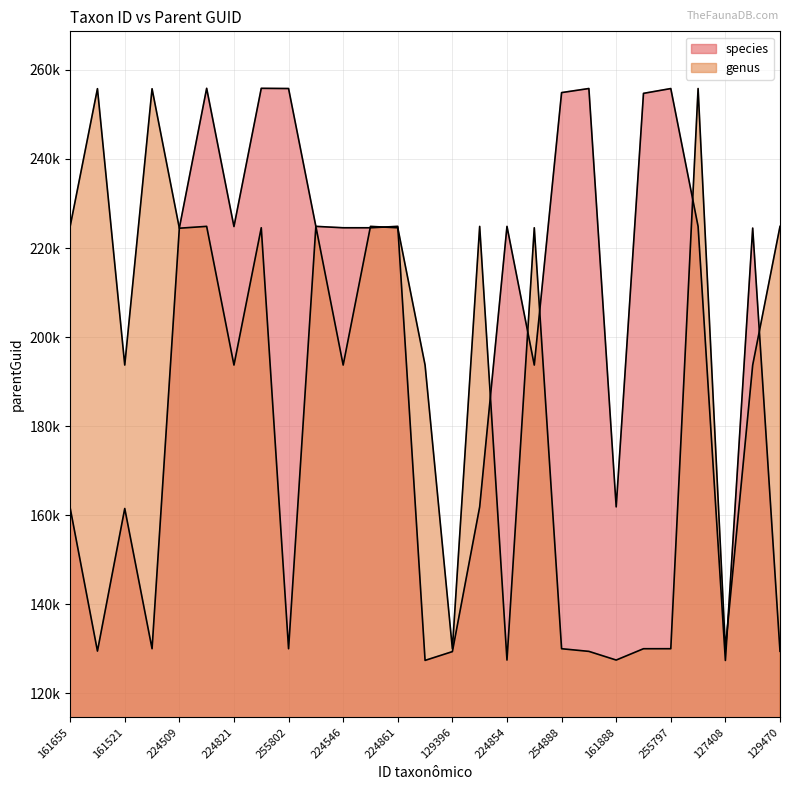

What is the average value of the species series?

200924